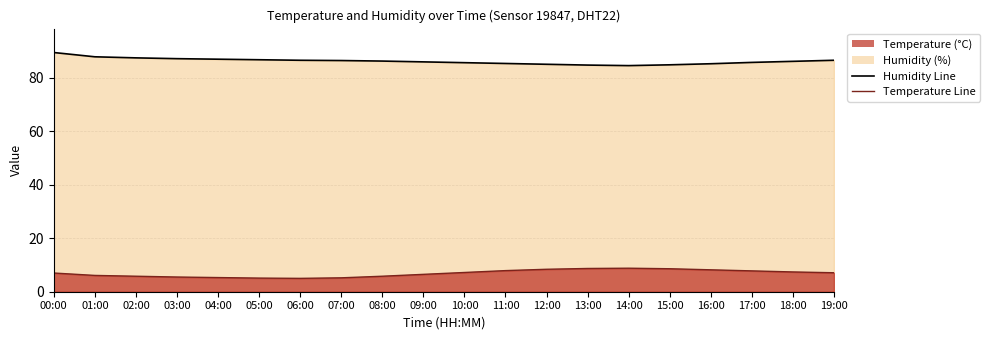

What is the total value across all series at 17:00?

93.6